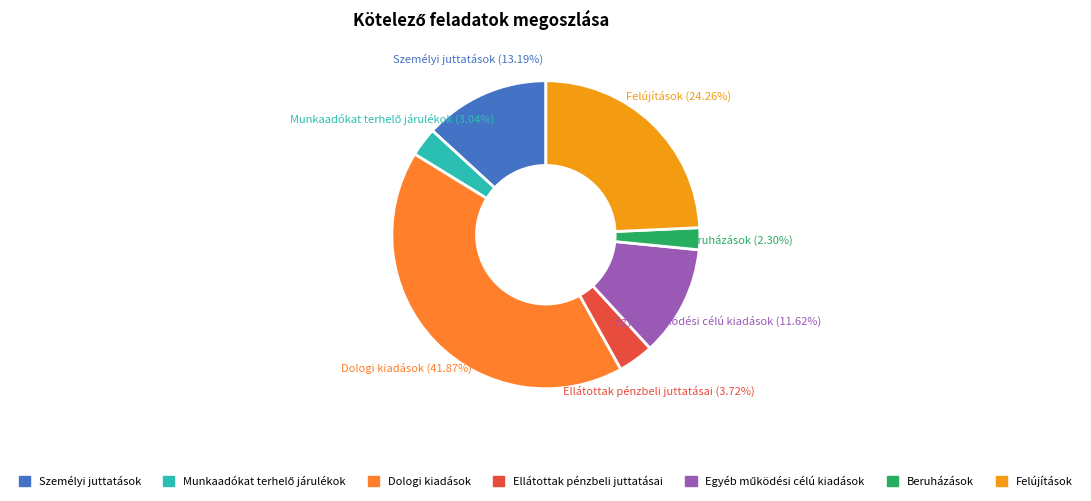

What is the largest slice in the pie chart?

Dologi kiadások